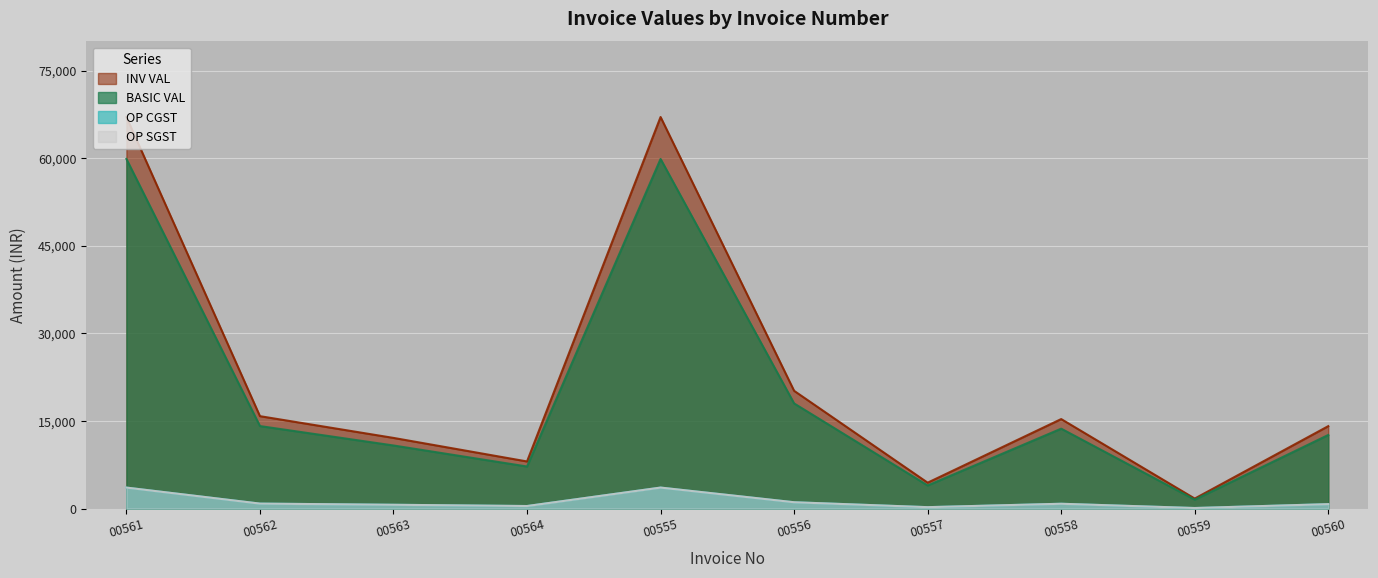

What is the total value across all series at 00560?

28222.9